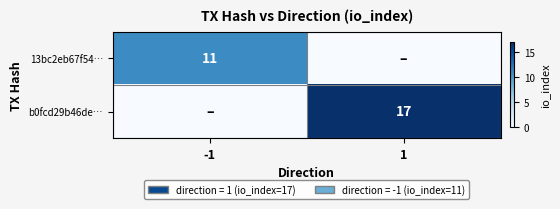

Is it true that 13bc2eb67f54… equals 14 at -1?

False